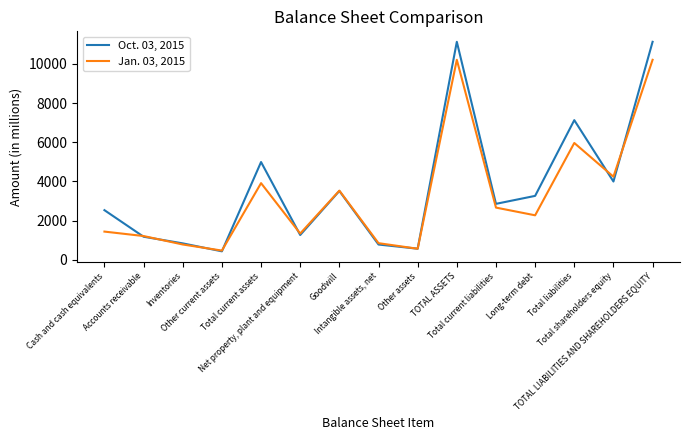

At TOTAL LIABILITIES AND SHAREHOLDERS EQUITY, list the series in order from largest to smallest.

Oct. 03, 2015, Jan. 03, 2015